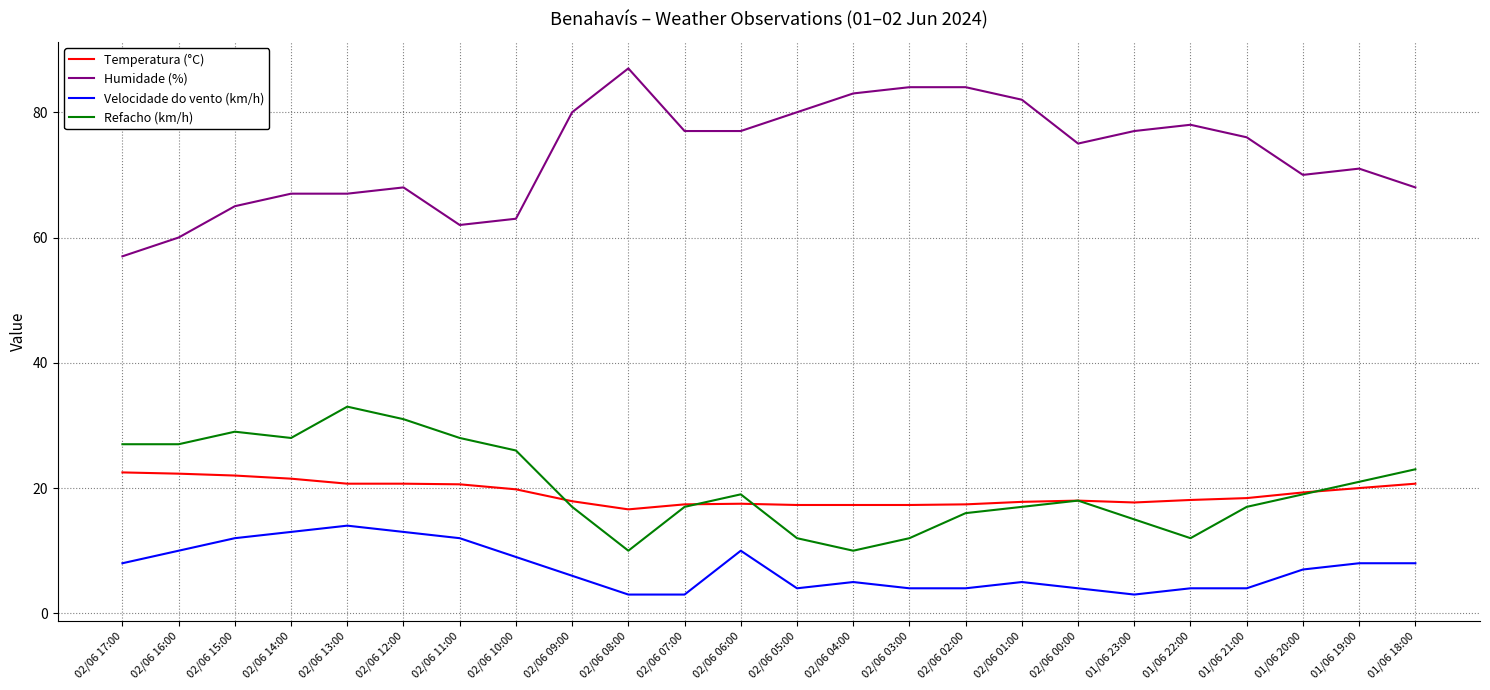

Count the number of categories in the chart.

24